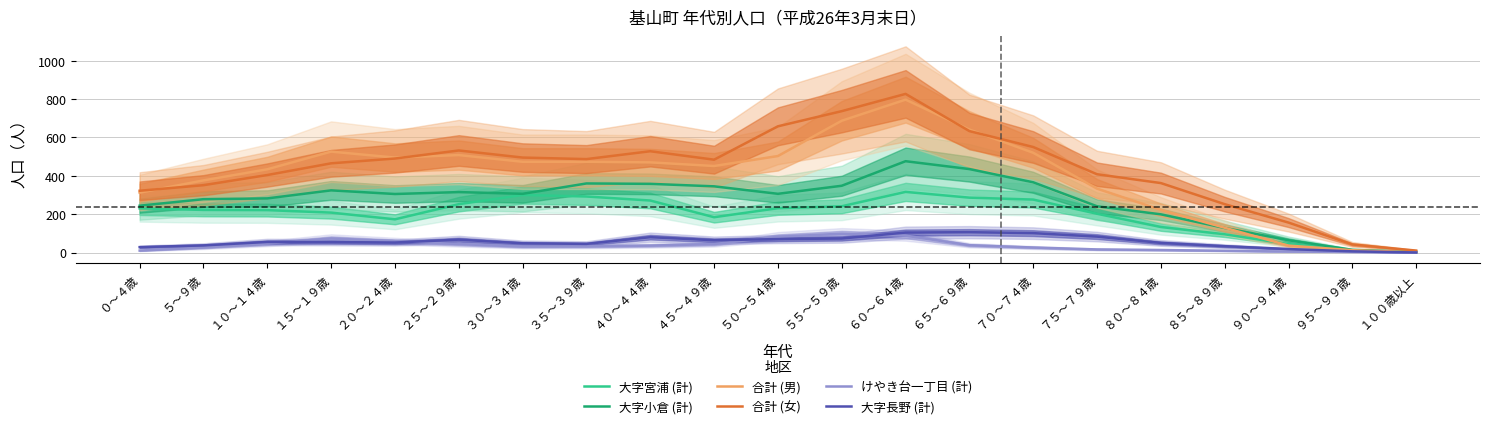

How many data points in 大字小倉 (計) are above 306?

9